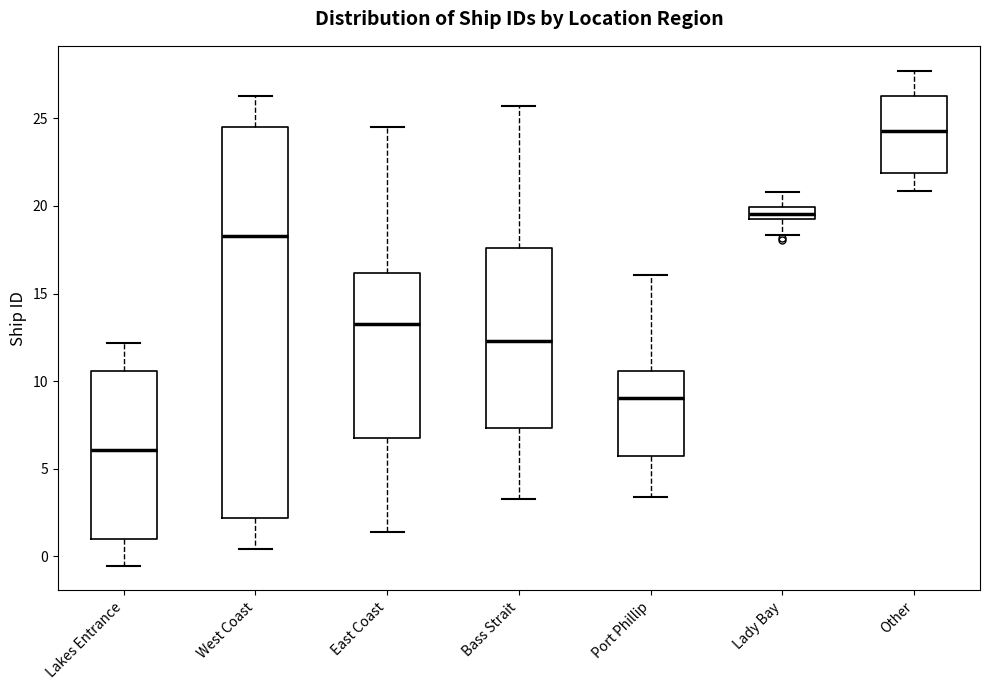

Where does the median line of the box for Port Phillip sit on the y-axis? The values are not printed on the chart, so give them approximately, as read against the axis.

9.0